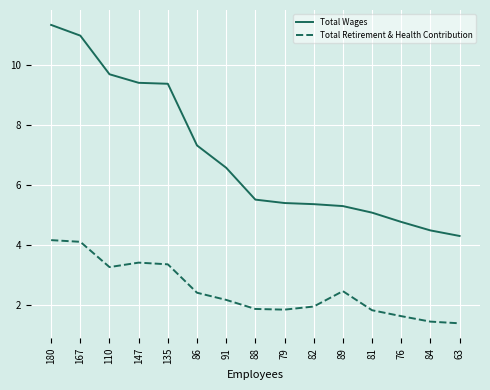

What position from the left is 84?

14